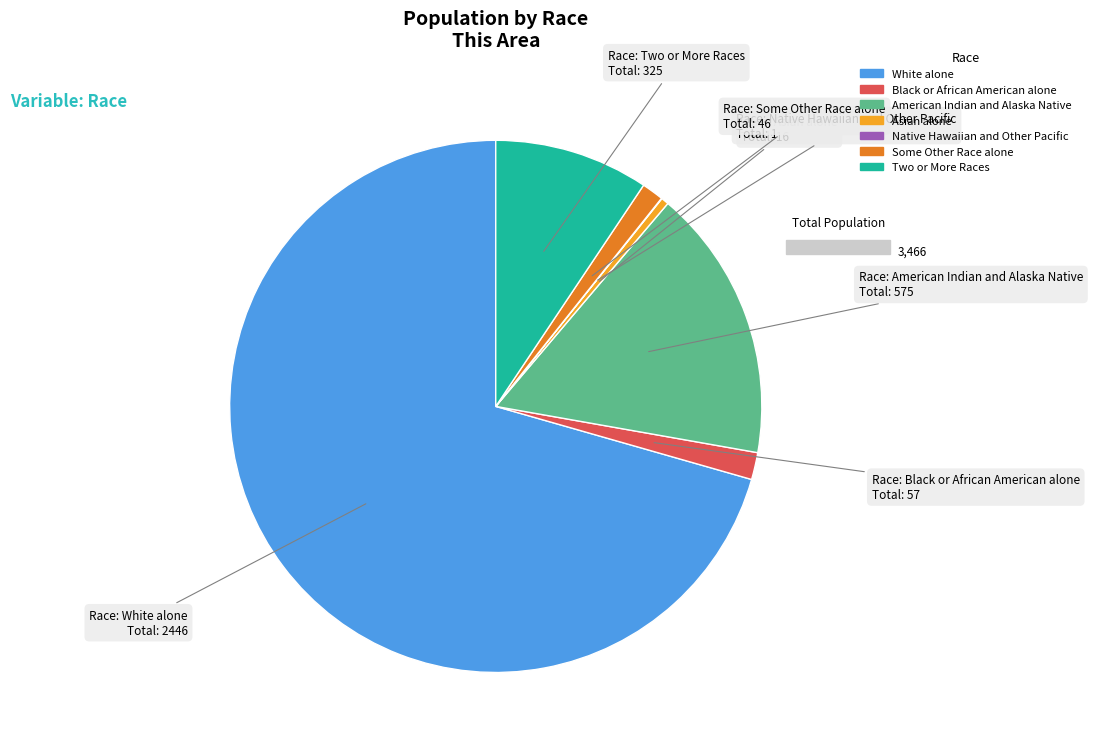

Approximately how many times larger is the value at White alone compared to Two or More Races?

7.5